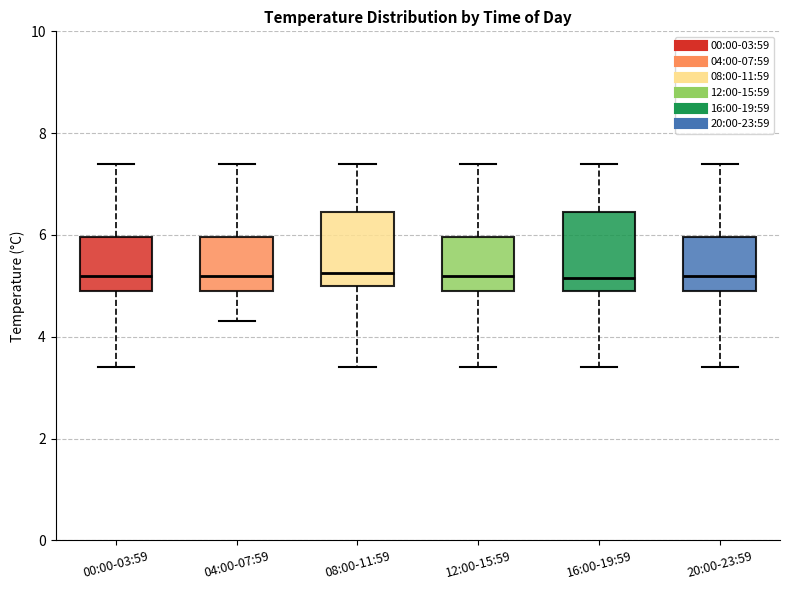

Where is the upper edge of the box for 08:00-11:59 on the y-axis? The values are not printed on the chart, so give them approximately, as read against the axis.

6.4